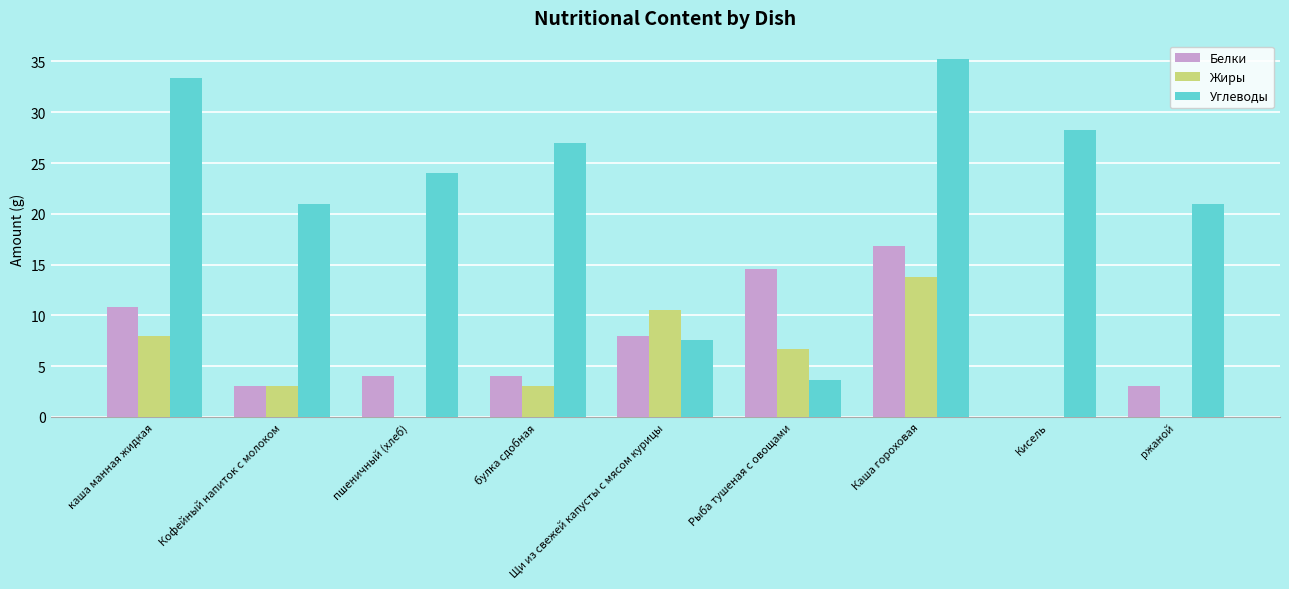

Which category has the highest value across all series?

Каша гороховая